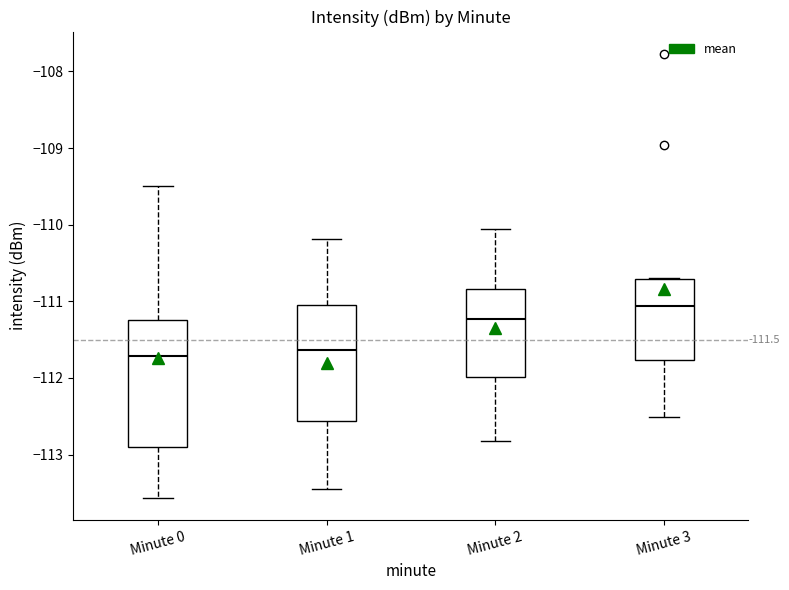

Which box is the tallest, from its lower edge to its upper edge?

Minute 0